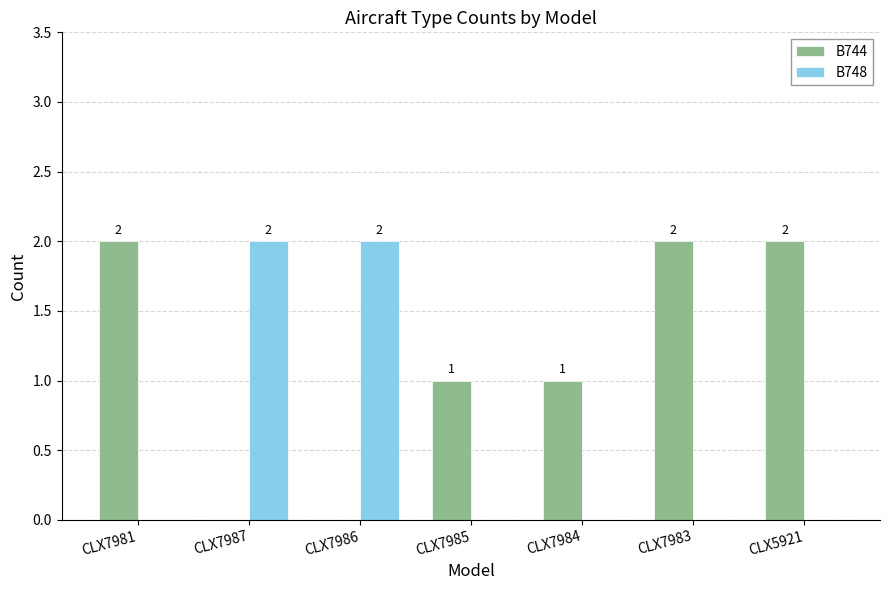

What is the total value across all series at CLX5921?

2